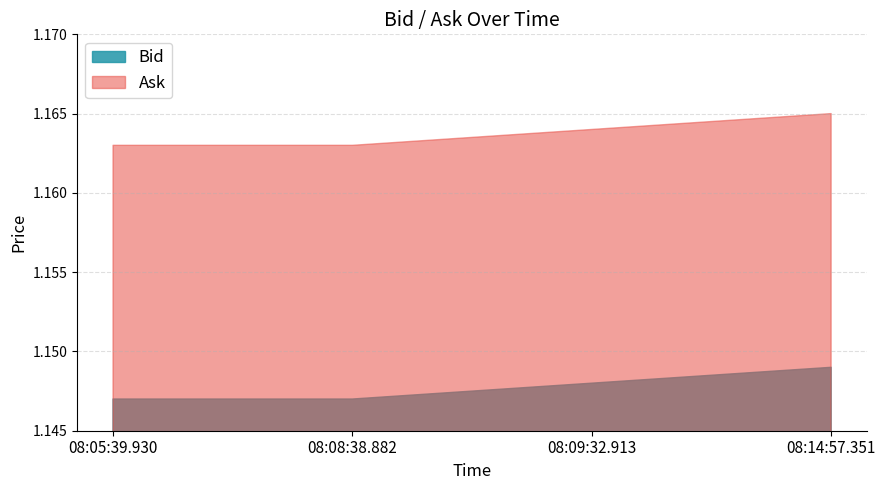

Which series has the widest spread of values?

Bid